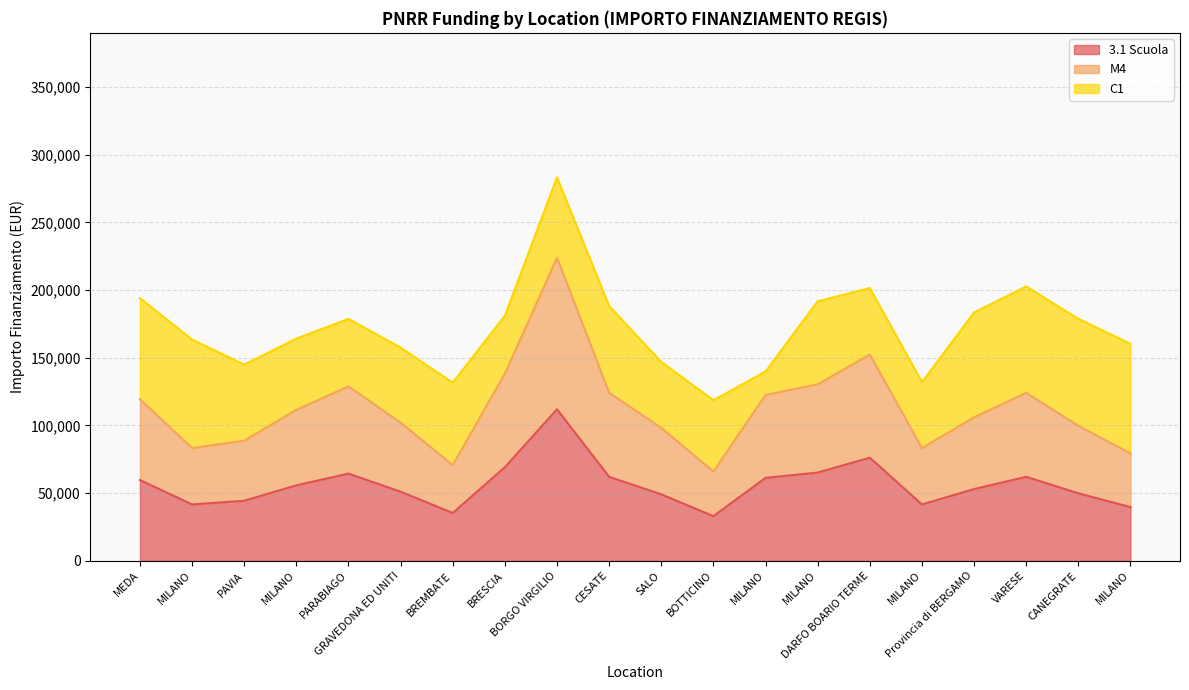

Which series has the largest range (max minus min)?

M4